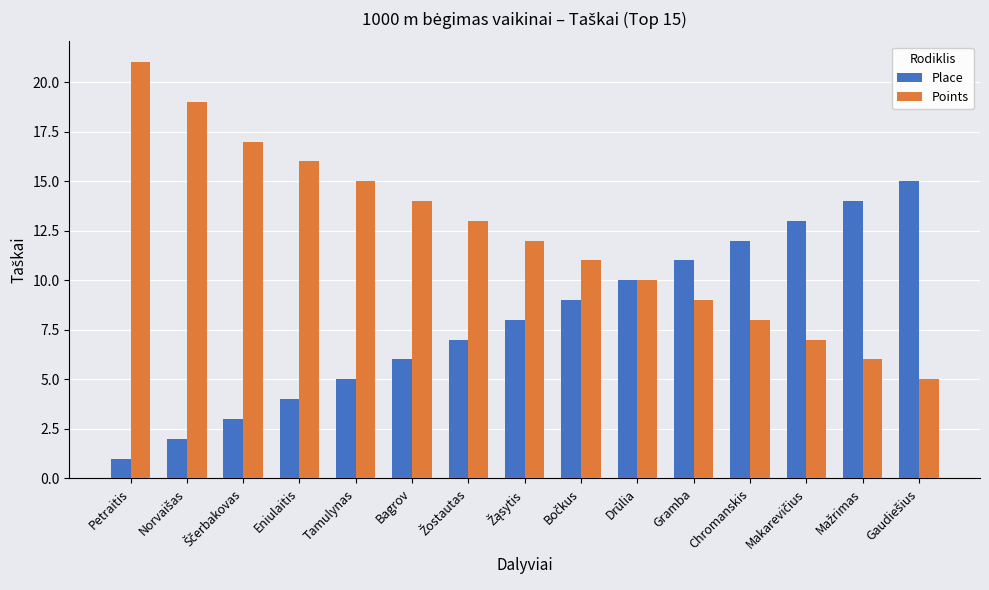

What is the difference between the second highest and minimum values in the Place series?

13